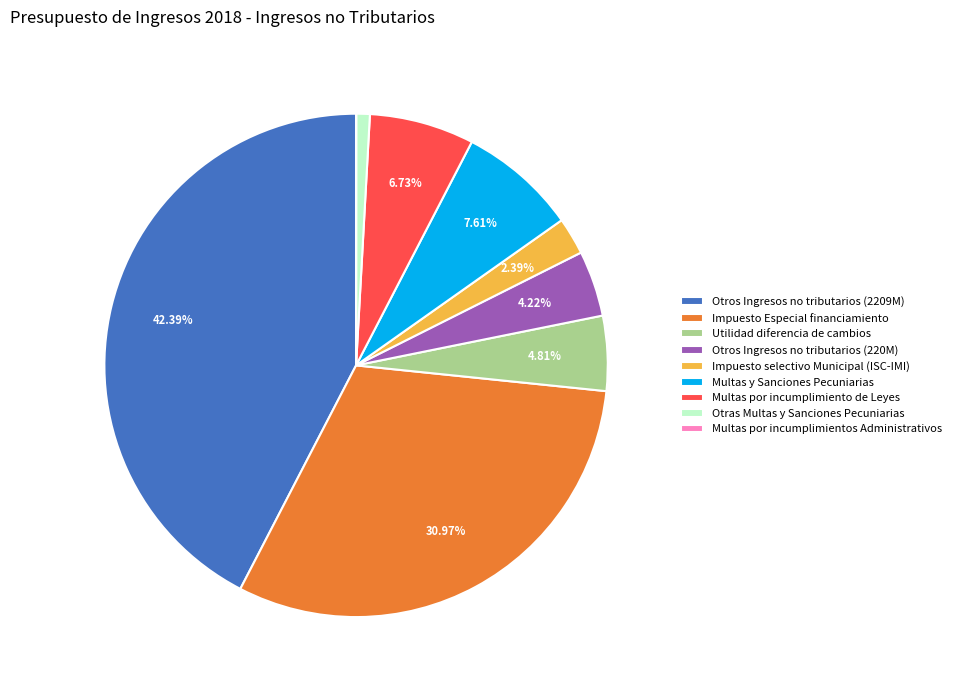

Combined, do Impuesto selectivo Municipal (ISC-IMI) and Otras Multas y Sanciones Pecuniarias account for over 50%?

No